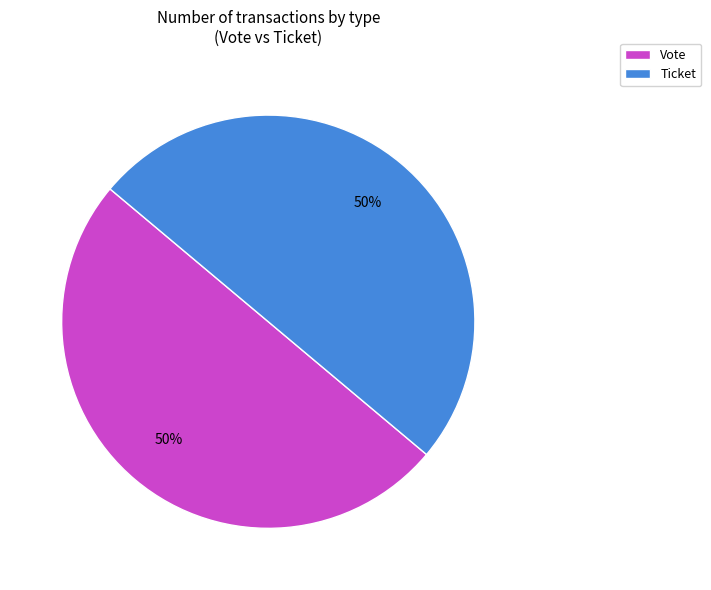

To the nearest percent, what percentage of the pie is Vote?

50%